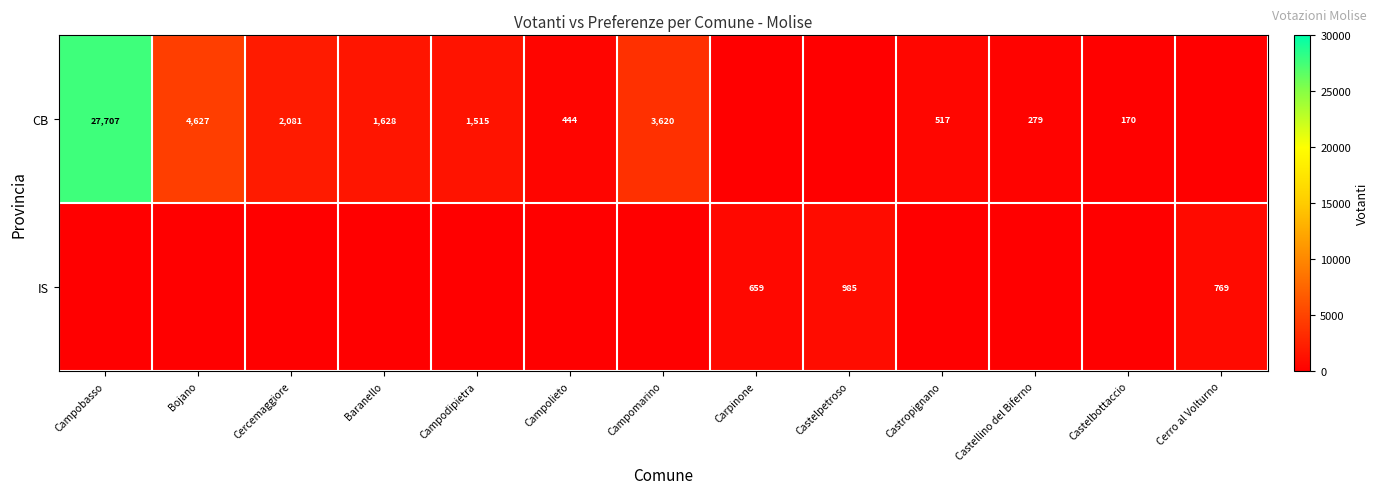

The IS series shows 1140 at Carpinone. True or false?

False